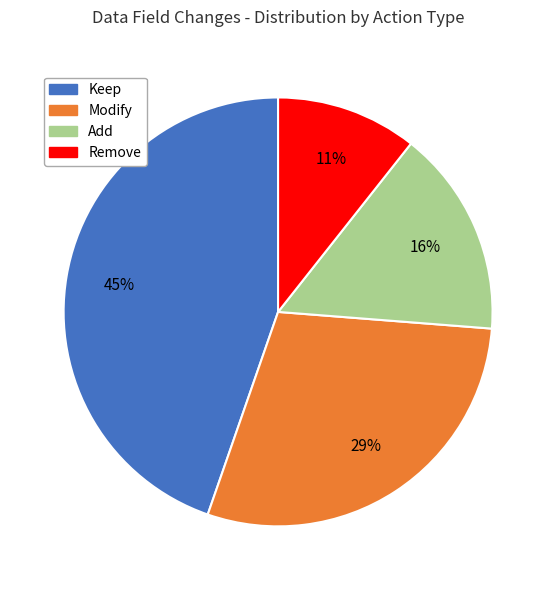

Rank the categories by value from lowest to highest.

Remove, Add, Modify, Keep